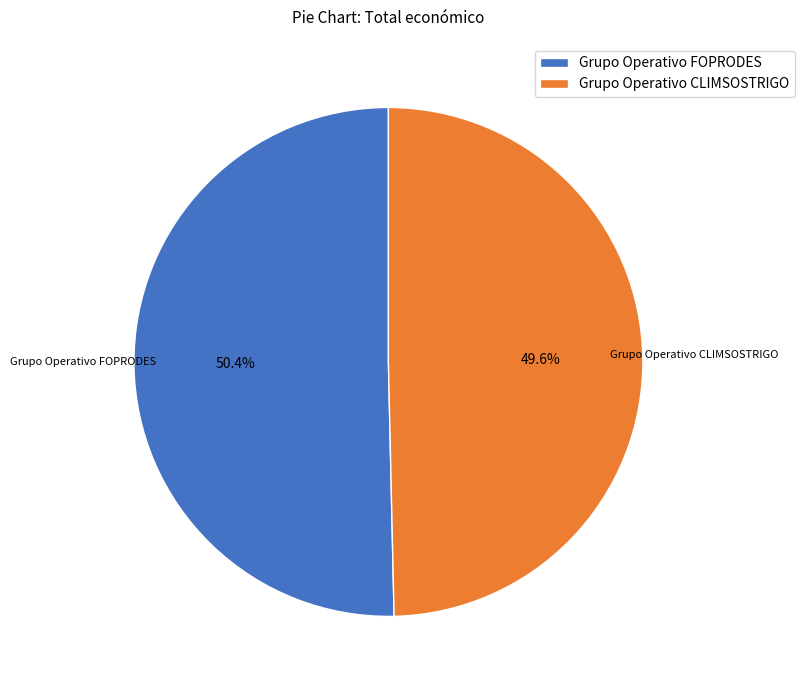

Count the number of slices in the pie.

2